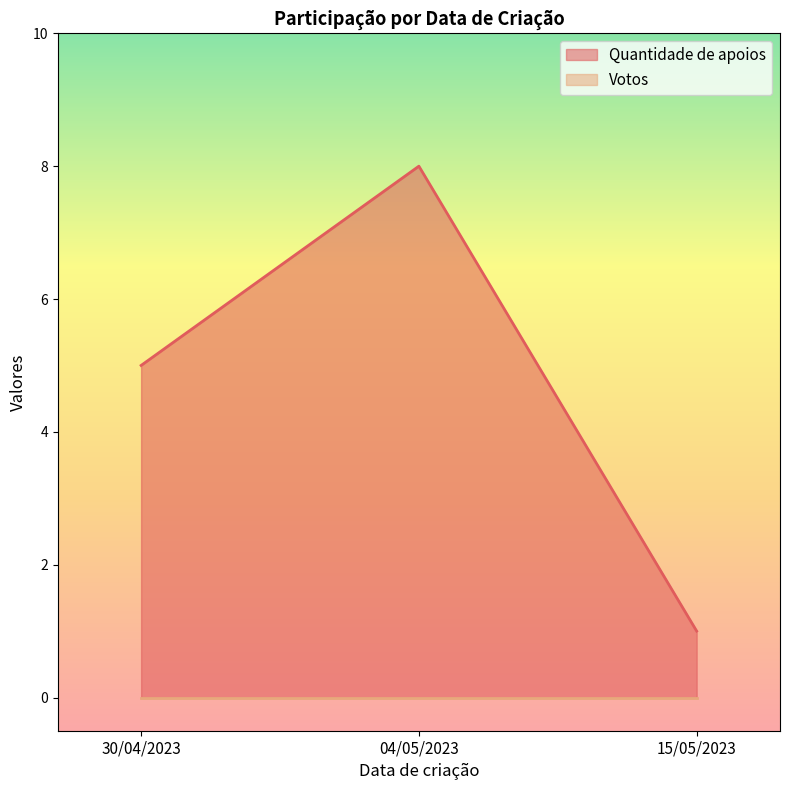

Reading left to right, list all the values displayed in this chart.

30/04/2023=5	04/05/2023=8	15/05/2023=1